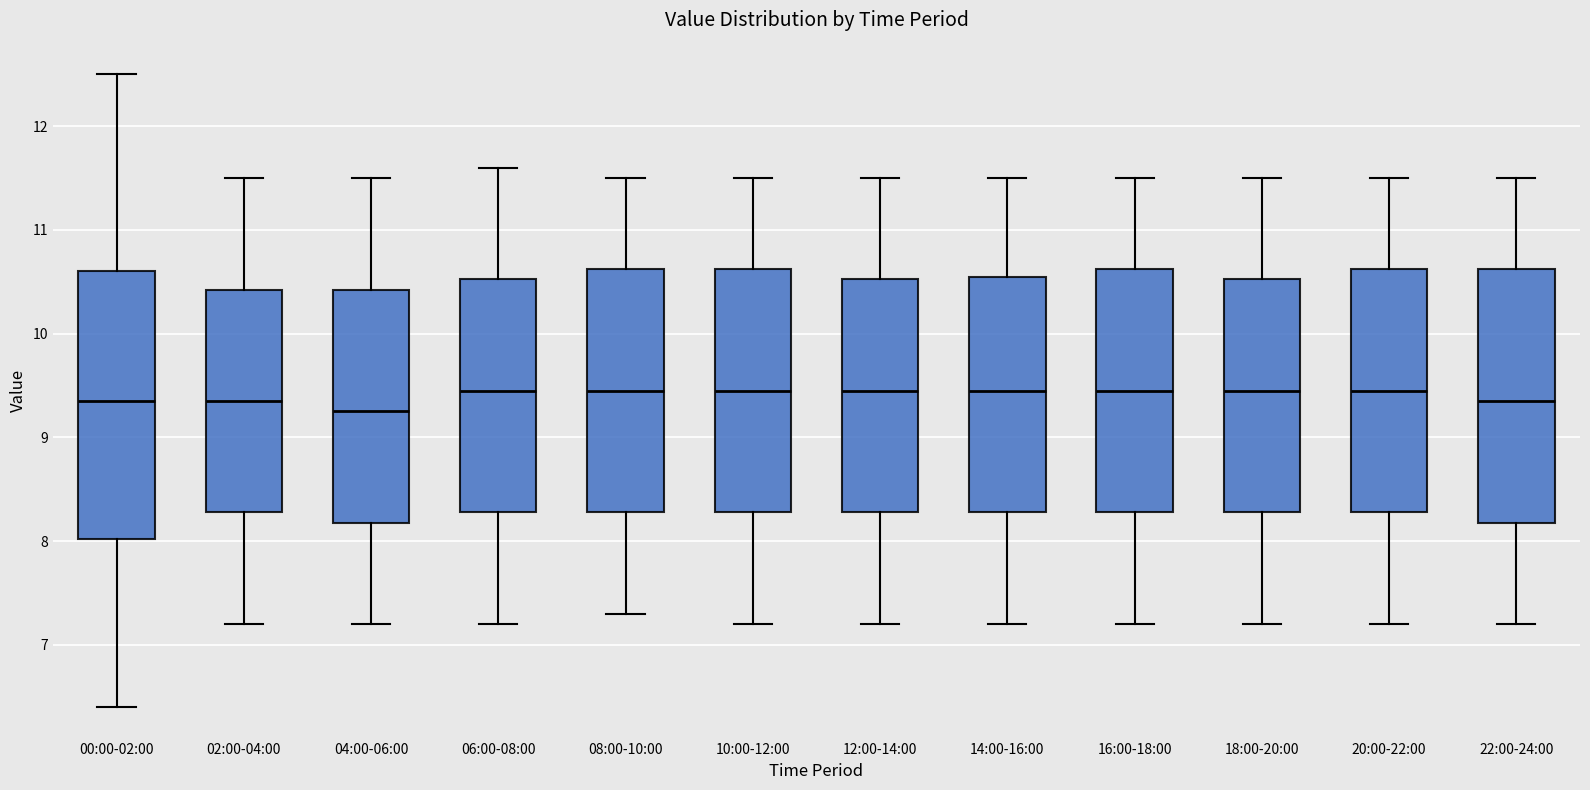

Reading left to right, transcribe this box plot: for each box, give where its median line is, the range the box spans, and where its two whiskers end, as read against the y-axis. The values are not printed on the chart, so give them approximately, as read against the axis.

00:00-02:00: median 9.4, box 8.0 to 10.6, whiskers 6.4 to 12.5
02:00-04:00: median 9.4, box 8.3 to 10.4, whiskers 7.2 to 11.5
04:00-06:00: median 9.3, box 8.2 to 10.4, whiskers 7.2 to 11.5
06:00-08:00: median 9.5, box 8.3 to 10.5, whiskers 7.2 to 11.6
08:00-10:00: median 9.5, box 8.3 to 10.6, whiskers 7.3 to 11.5
10:00-12:00: median 9.5, box 8.3 to 10.6, whiskers 7.2 to 11.5
12:00-14:00: median 9.5, box 8.3 to 10.5, whiskers 7.2 to 11.5
14:00-16:00: median 9.5, box 8.3 to 10.6, whiskers 7.2 to 11.5
16:00-18:00: median 9.5, box 8.3 to 10.6, whiskers 7.2 to 11.5
18:00-20:00: median 9.5, box 8.3 to 10.5, whiskers 7.2 to 11.5
20:00-22:00: median 9.5, box 8.3 to 10.6, whiskers 7.2 to 11.5
22:00-24:00: median 9.4, box 8.2 to 10.6, whiskers 7.2 to 11.5